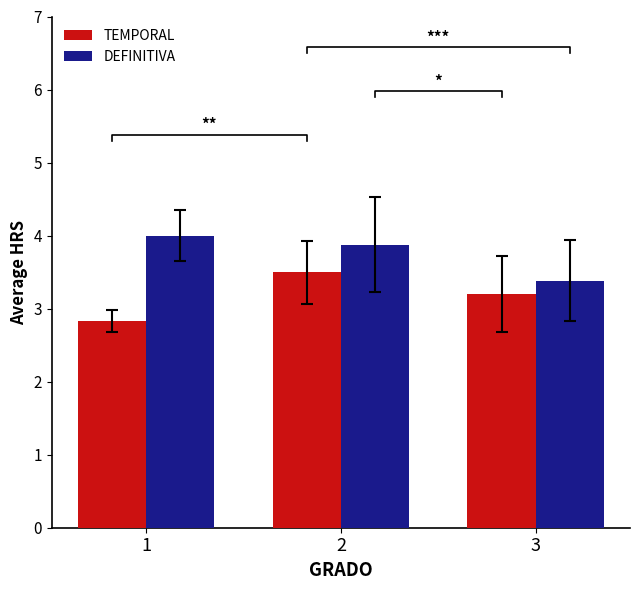

Rank the categories by TEMPORAL value from lowest to highest.

1, 3, 2